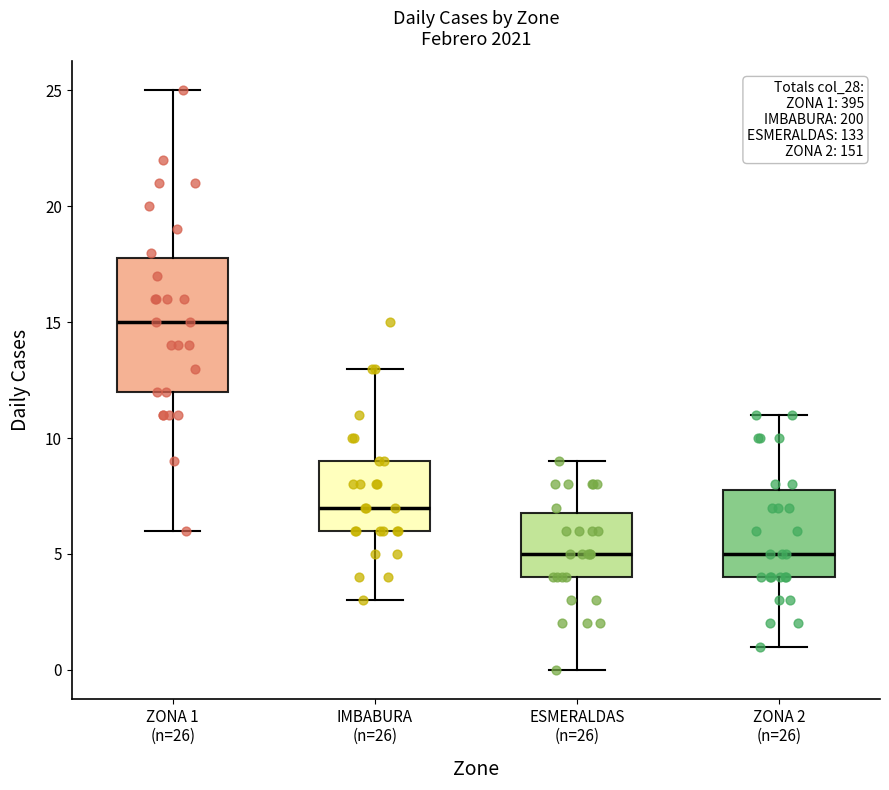

Which box is the tallest, from its lower edge to its upper edge?

ZONA 1 (n=26)